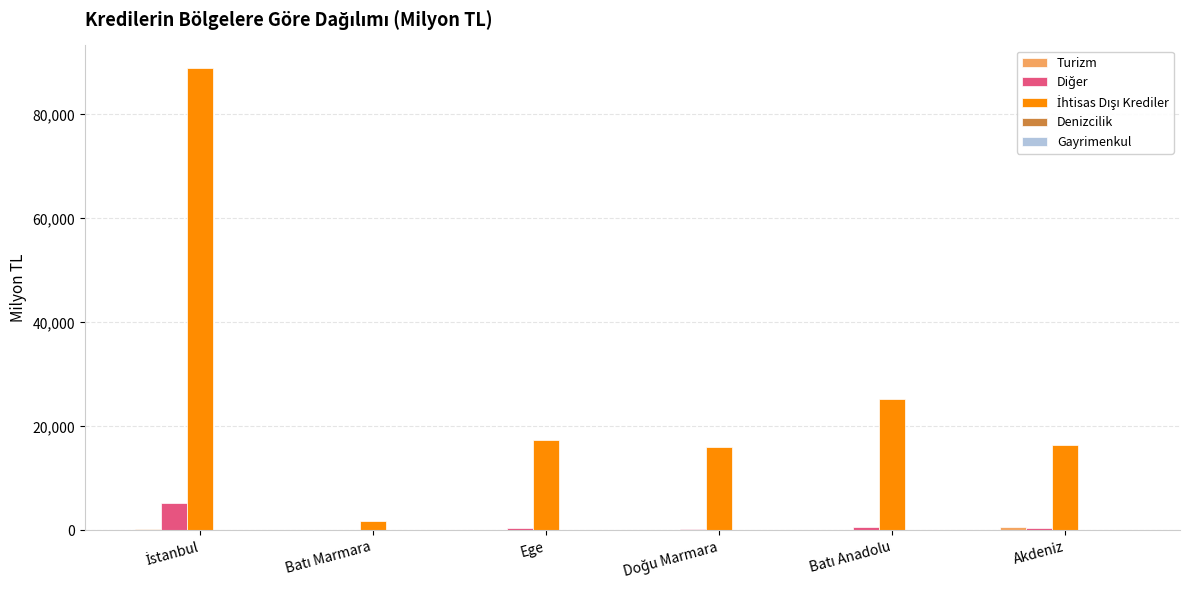

Are the bars horizontal?

No